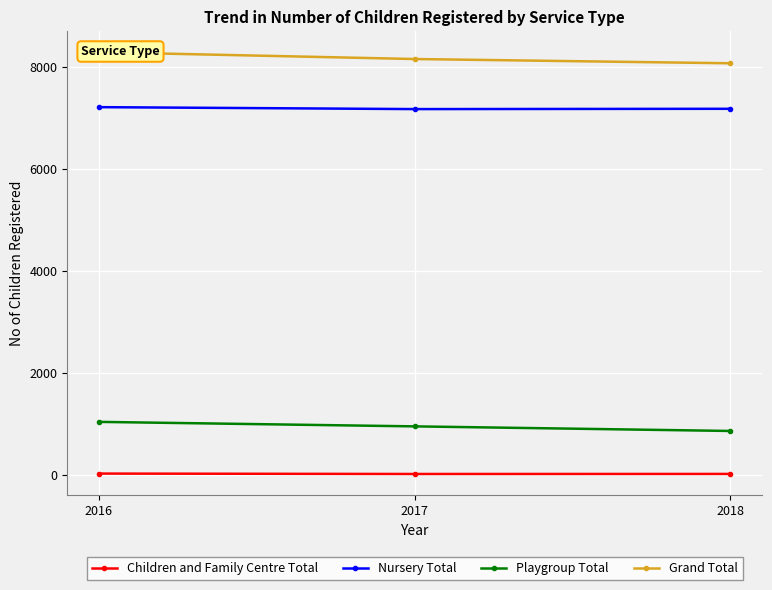

What is the sum of all Grand Total values?

24492